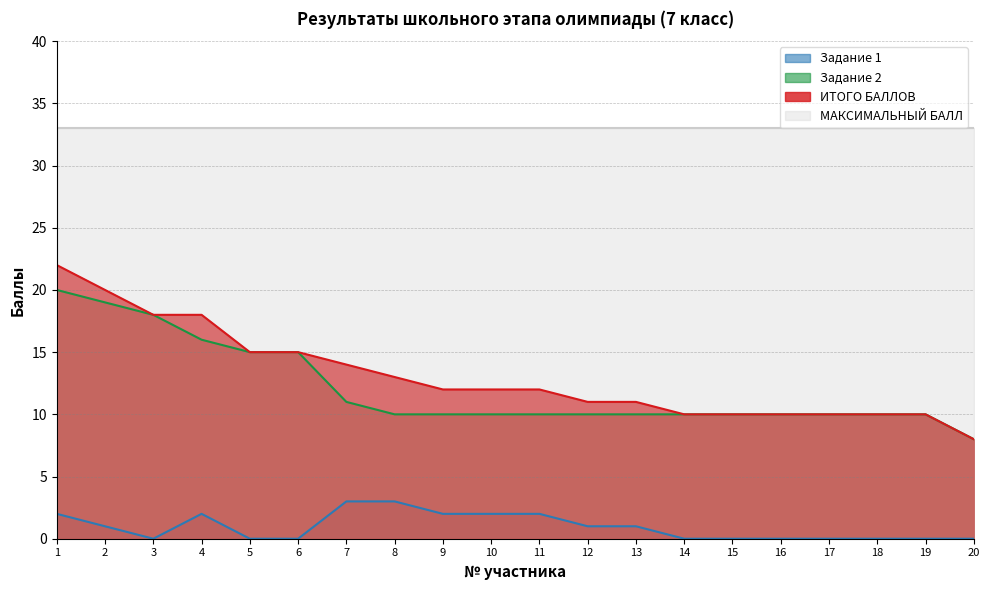

How many lines are shown in the chart?

4